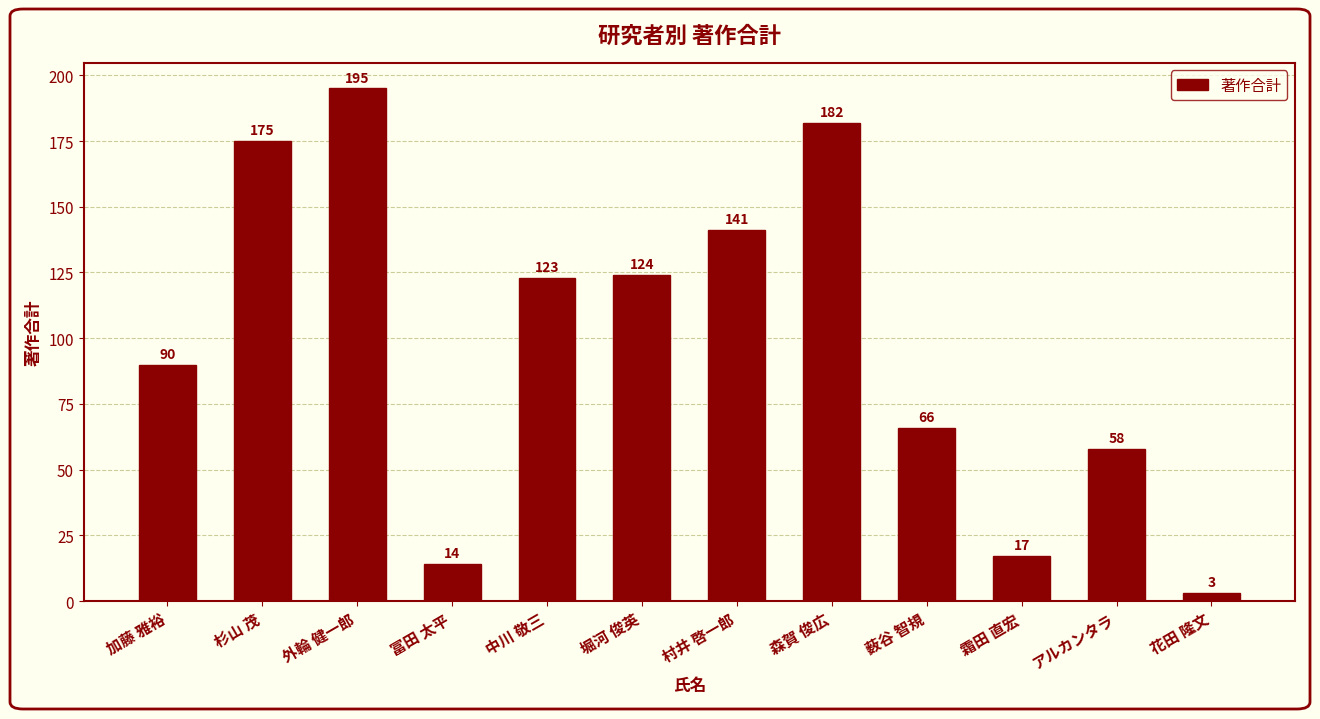

Count the number of data series in this chart.

1